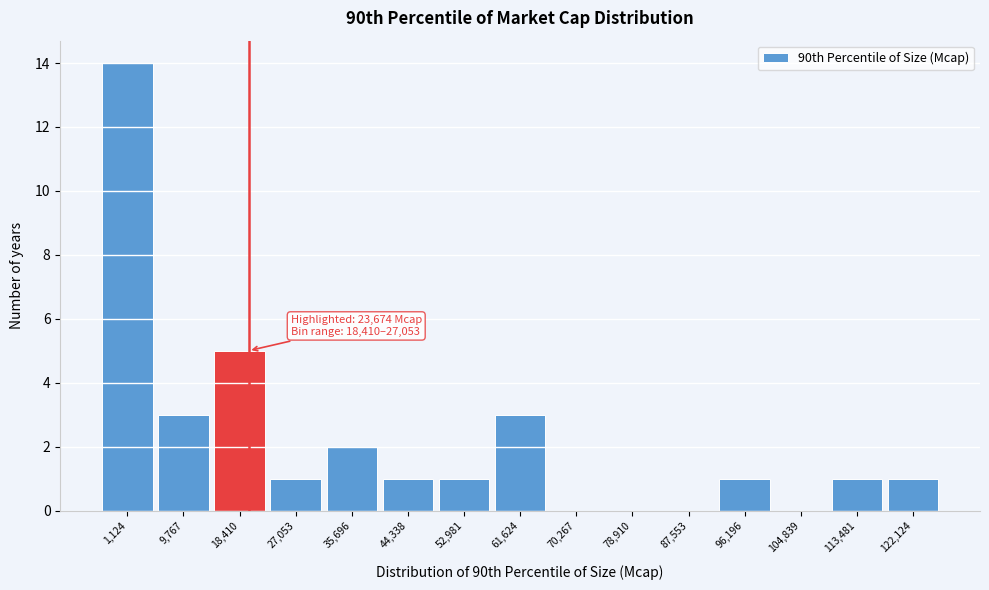

Reading right to left, transcribe all the data shown in this chart.

122,124=1	113,481=1	104,839=0	96,196=1	87,553=0	78,910=0	70,267=0	61,624=3	52,981=1	44,338=1	35,696=2	27,053=1	18,410=5	9,767=3	1,124=14